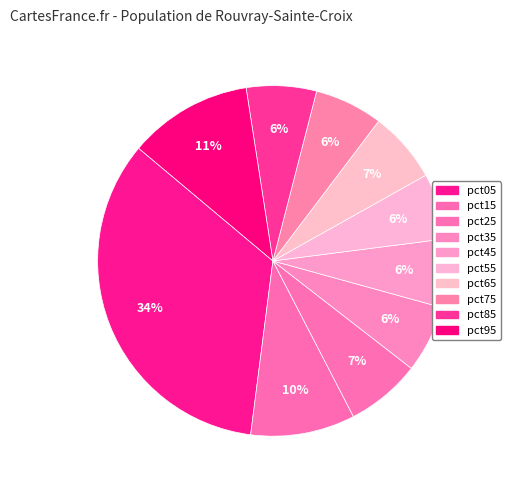

Which slice is the largest?

pct05